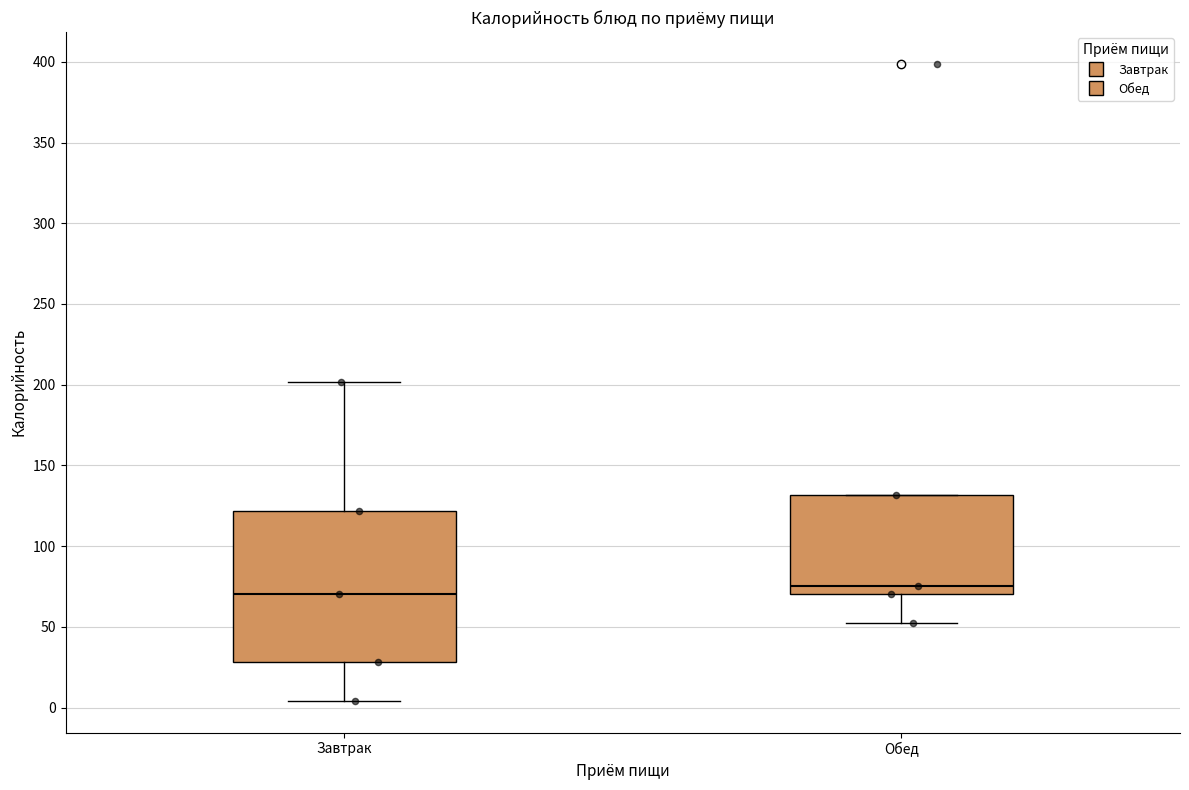

Reading left to right, transcribe this box plot: for each box, give where its median line is, the range the box spans, and where its two whiskers end, as read against the y-axis. The values are not printed on the chart, so give them approximately, as read against the axis.

Завтрак: median 70, box 30 to 120, whiskers 5 to 200
Обед: median 75, box 70 to 130, whiskers 50 to 130